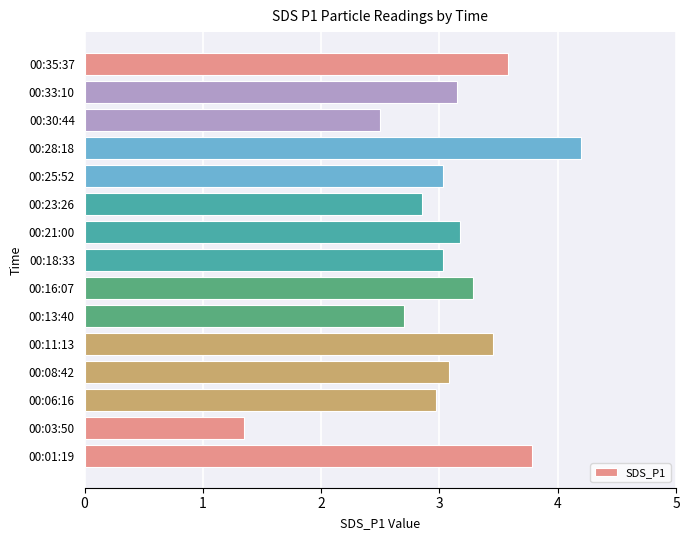

Is it true that the value at 00:25:52 is 5.4?

False